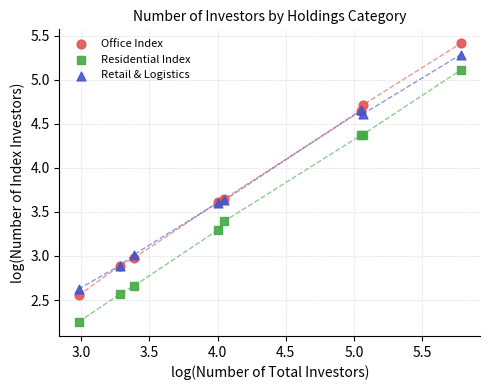

What are all the series names shown in the legend?

Office Index, Residential Index, Retail & Logistics